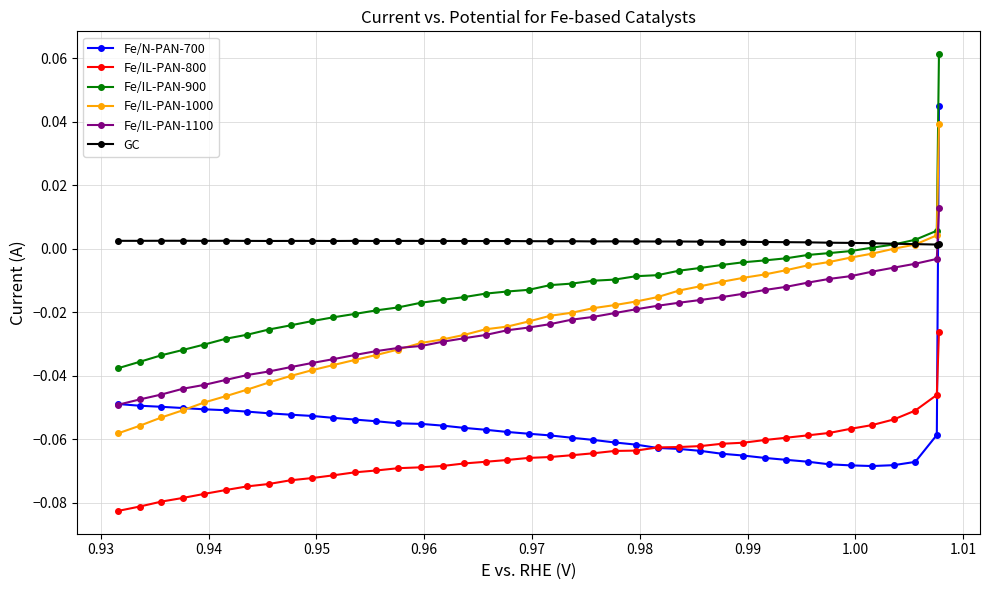

At how many categories does at least one series exceed 0?

40